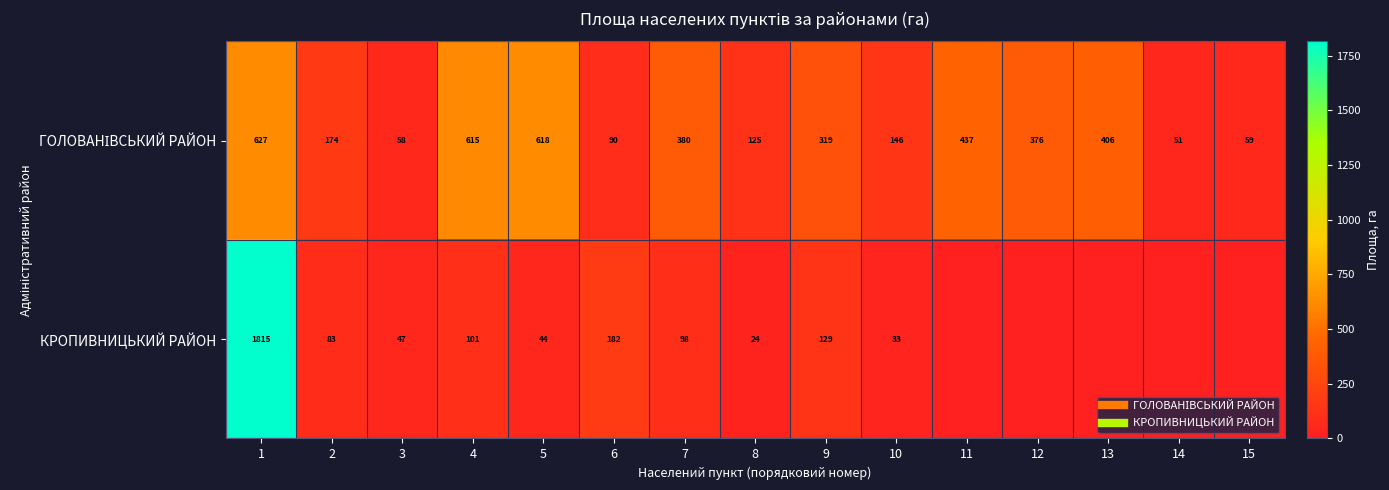

True or false: ГОЛОВАНІВСЬКИЙ РАЙОН has a value of 207.0 at 8.

False